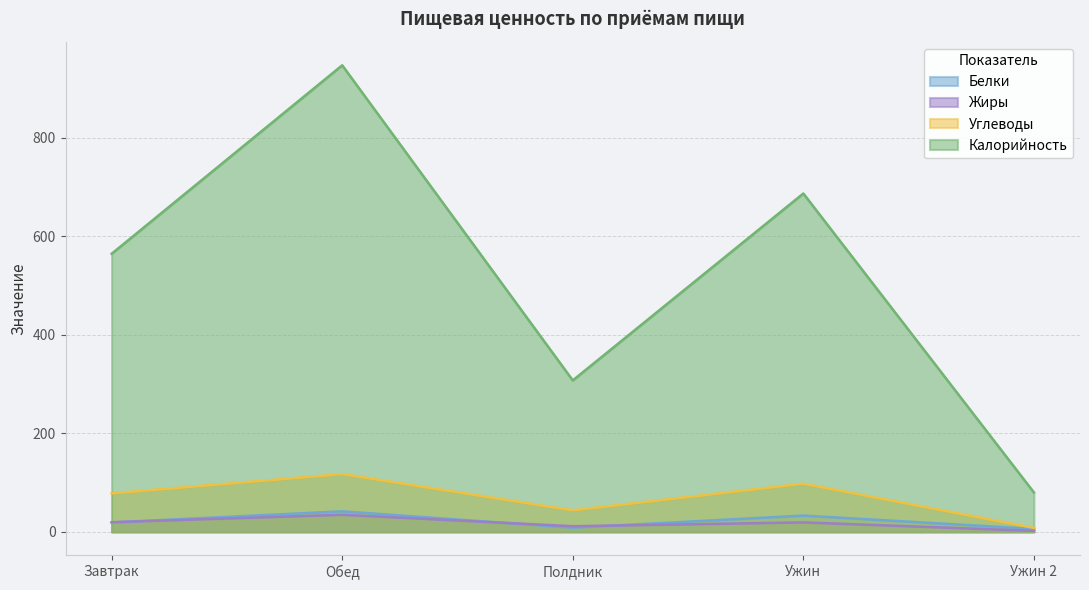

In Белки, how many points are higher than both neighbors (excluding endpoints)?

2